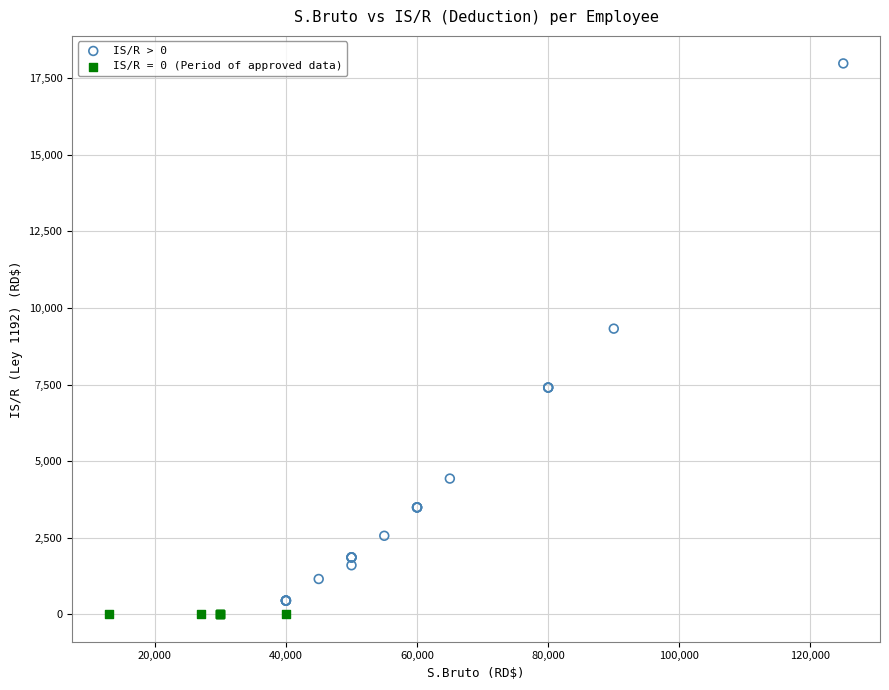

Which series reaches the maximum Y coordinate?

IS/R > 0